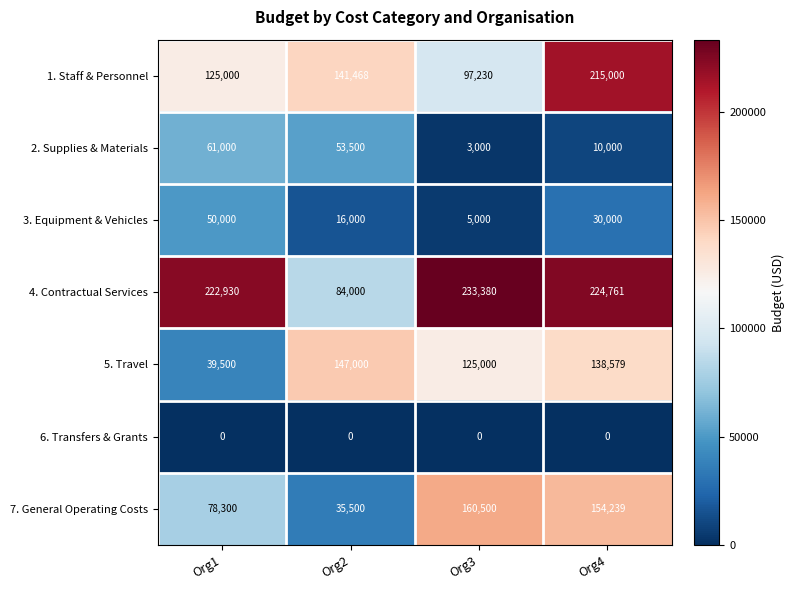

True or false: 7. General Operating Costs has a value of 35500 at Org2.

True